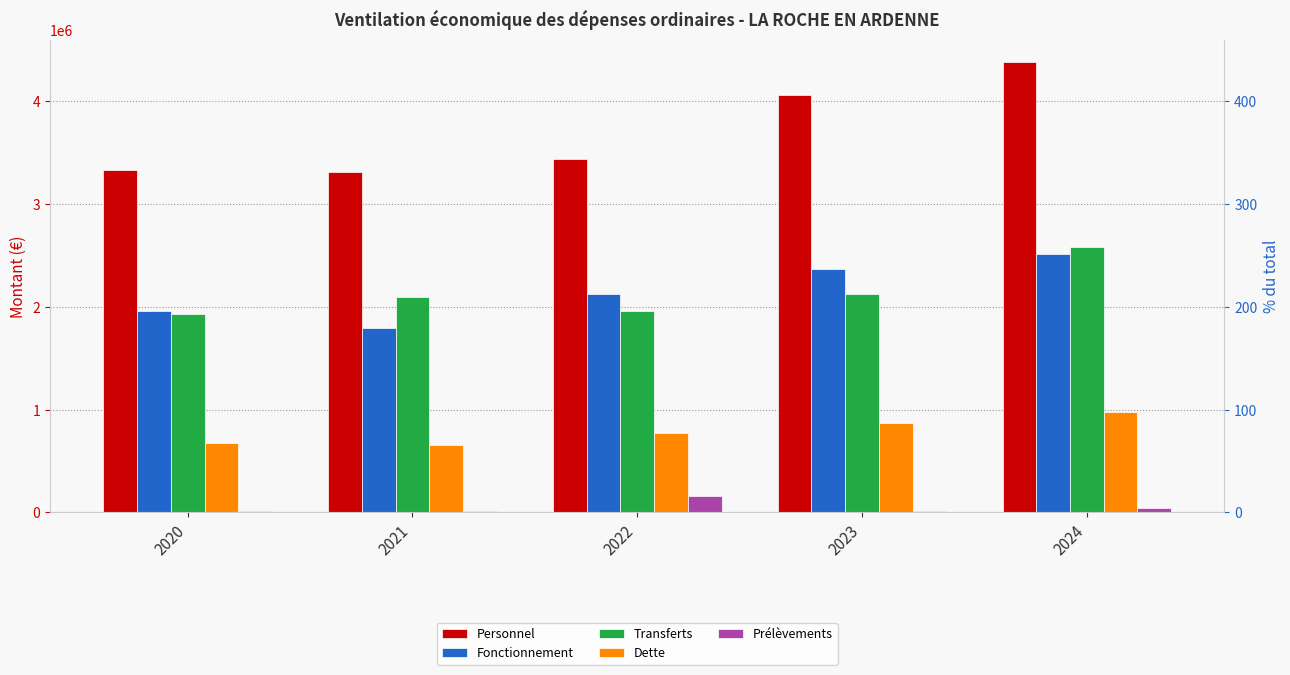

How many bars are there in each group?

5